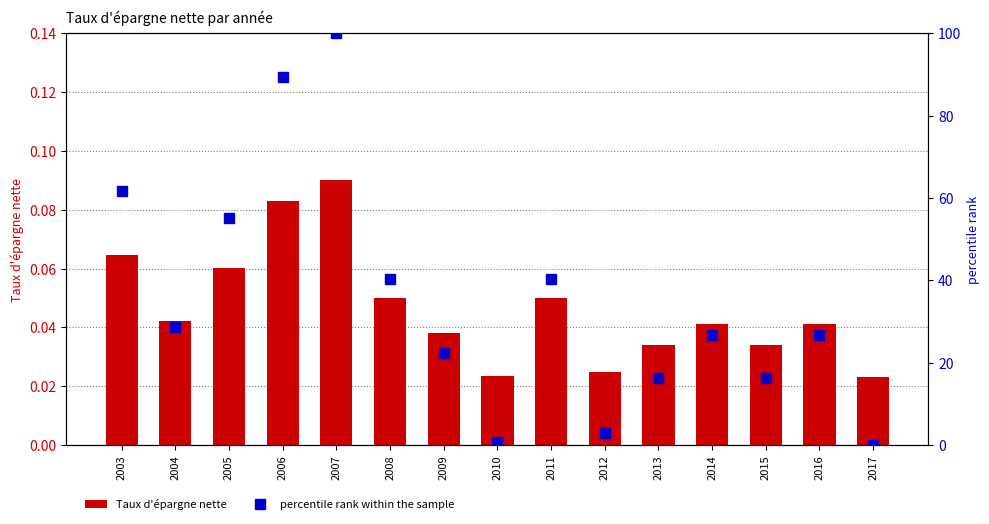

What is the sum of the Taux d'épargne nette values at 2016 and 2010?

0.1